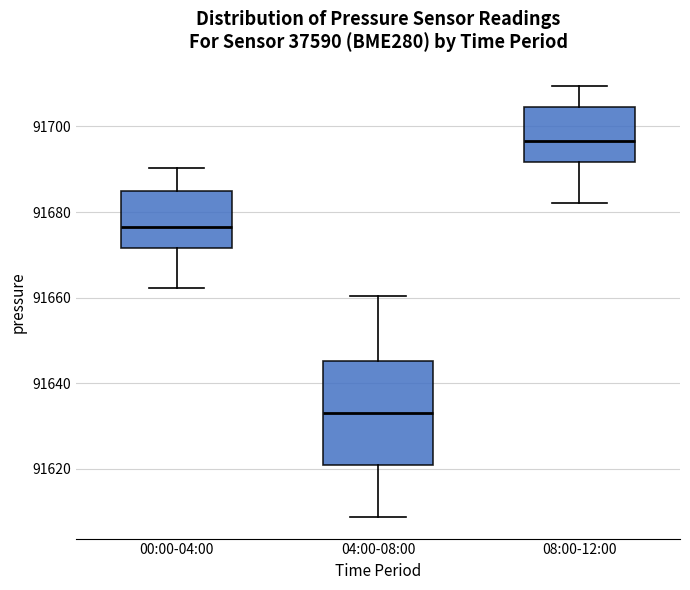

Reading left to right, transcribe this box plot: for each box, give where its median line is, the range the box spans, and where its two whiskers end, as read against the y-axis. The values are not printed on the chart, so give them approximately, as read against the axis.

00:00-04:00: median 91676, box 91672 to 91684, whiskers 91662 to 91690
04:00-08:00: median 91634, box 91620 to 91646, whiskers 91608 to 91660
08:00-12:00: median 91696, box 91692 to 91704, whiskers 91682 to 91710